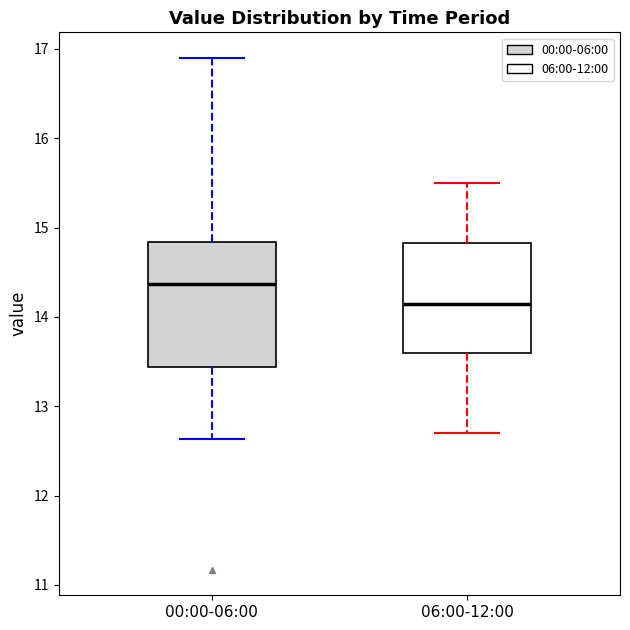

Comparing the boxes themselves (not the whiskers), which one is the tallest?

00:00-06:00